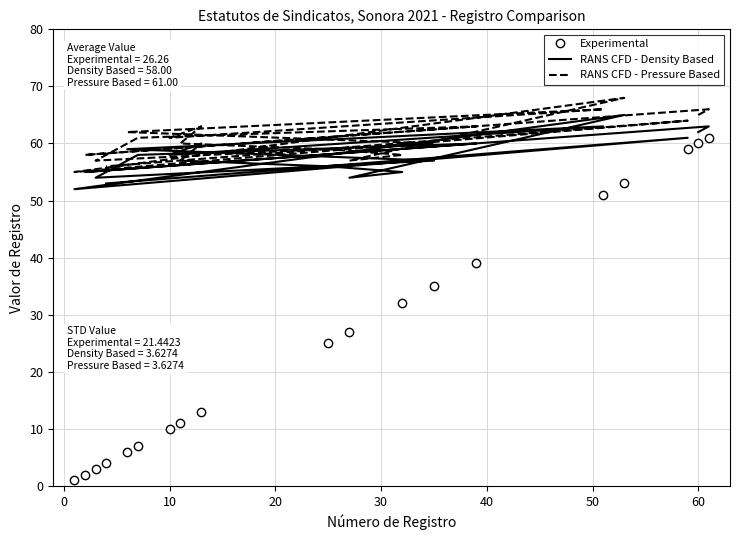

Reading left to right, transcribe all the data shown in this chart.

Experimental: 60	61	2	39	7	3	35	6	51	10	13	11	25	32	27	53	1	59	4
RANS CFD - Density Based: 62	63	55	60	58	54	57	59	63	58	60	57	56	55	54	65	52	61	53
RANS CFD - Pressure Based: 65	66	58	63	61	57	60	62	66	61	63	60	59	58	57	68	55	64	56